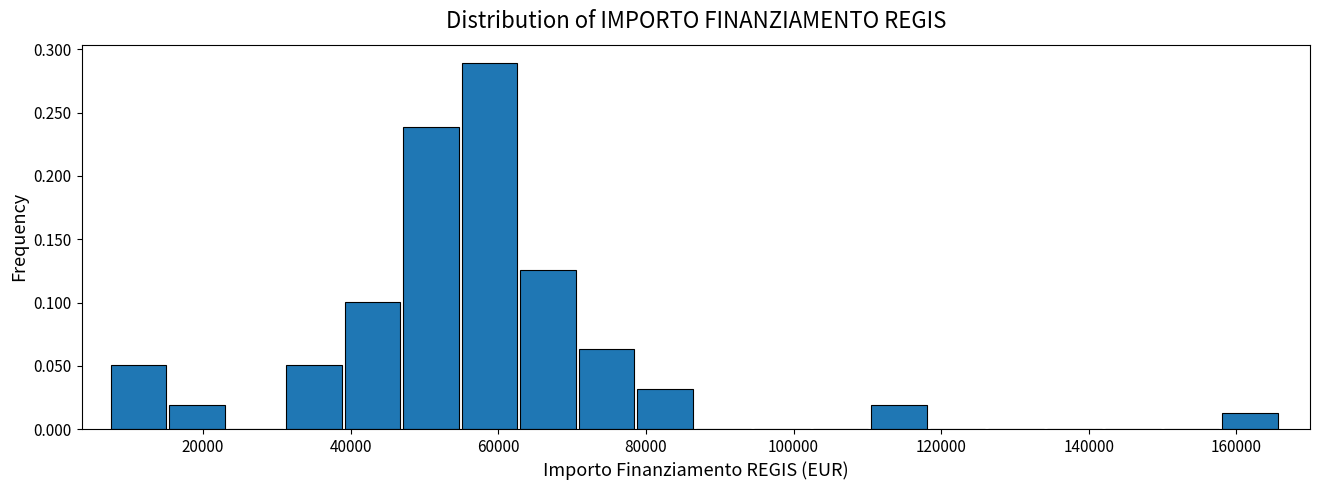

Around what value on the x-axis is the tallest bar? Give the approximate position of its centre, as read against the axis.

58000